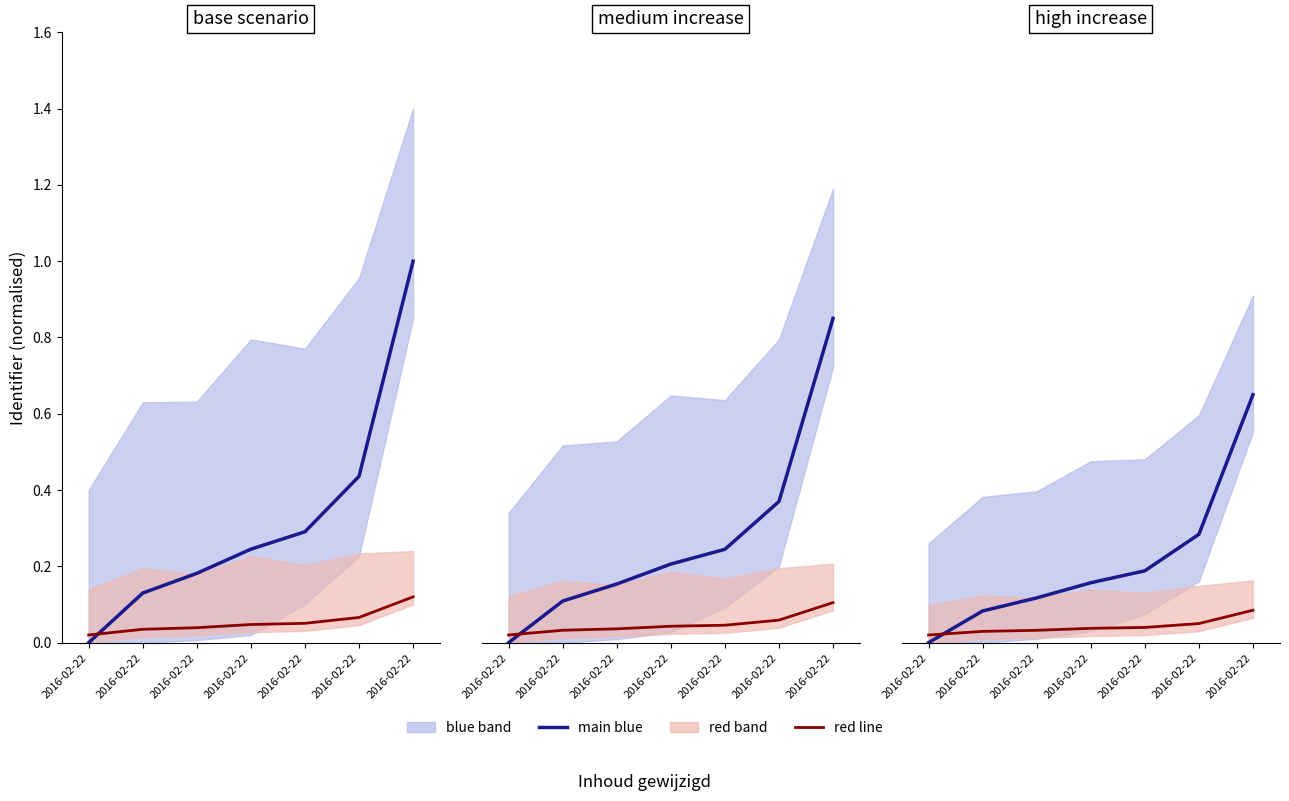

Is it true that main blue equals 0.3 at 2016-02-22?

True